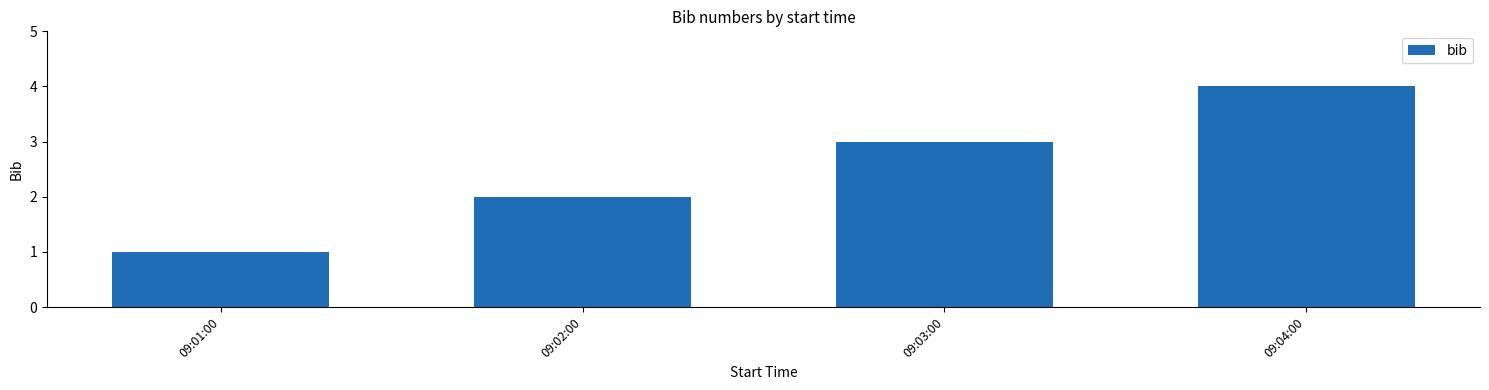

Reading left to right, transcribe all the data shown in this chart.

09:01:00=1	09:02:00=2	09:03:00=3	09:04:00=4